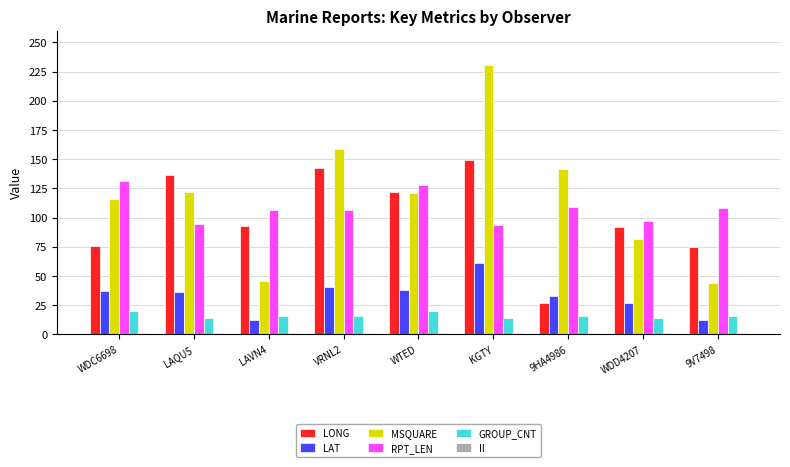

Is the value of LONG at WDD4207 greater than the value of MSQUARE at KGTY?

No